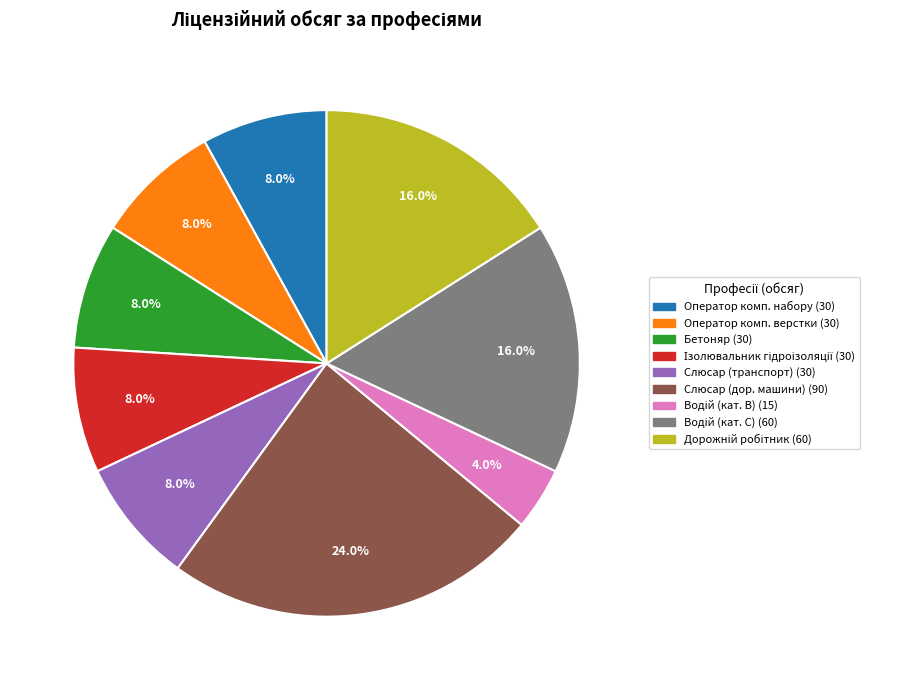

How many slices are in this pie chart?

9